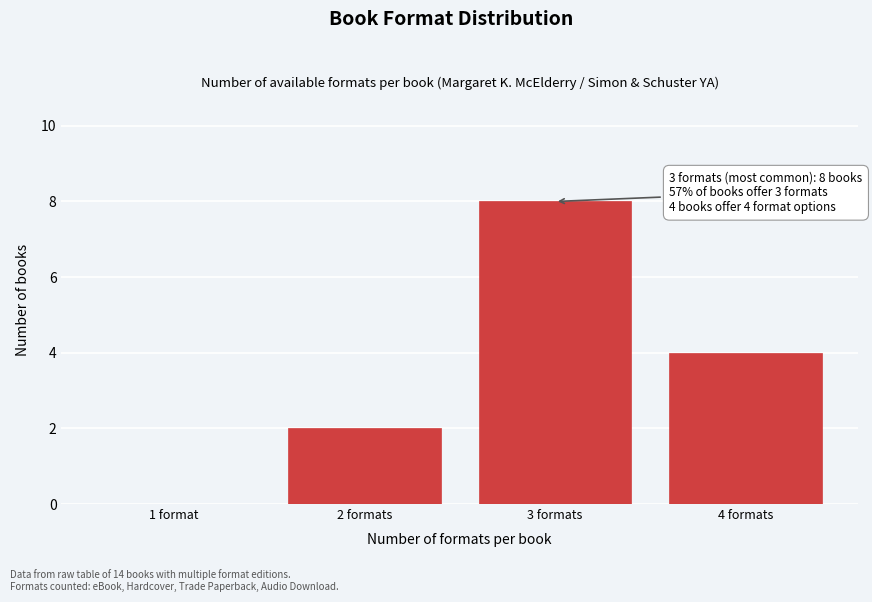

Reading left to right, extract all data points from this chart.

1 format=0	2 formats=2	3 formats=8	4 formats=4